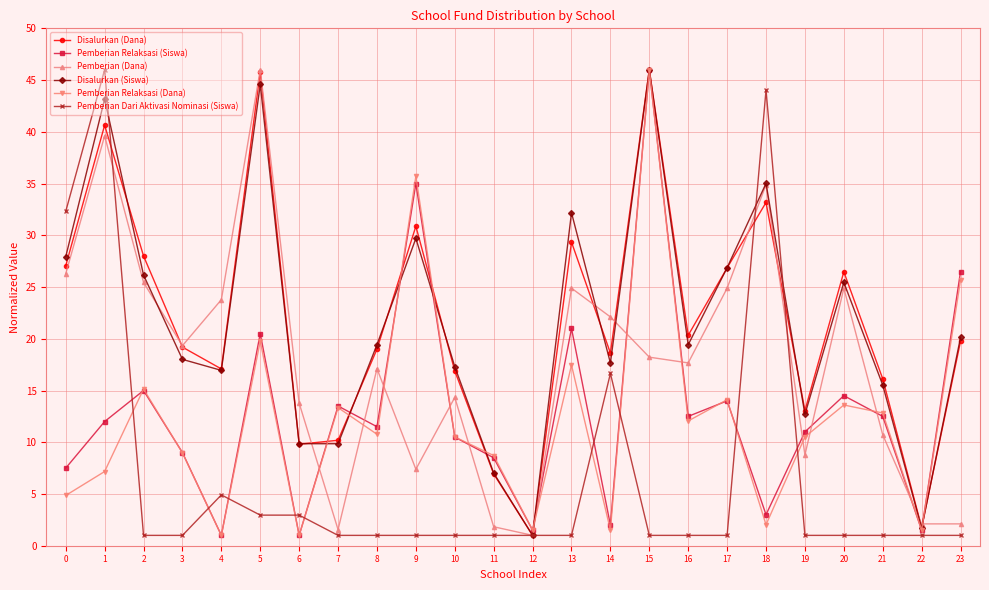

Is it true that Disalurkan (Siswa) equals 1.7 at 22?

True